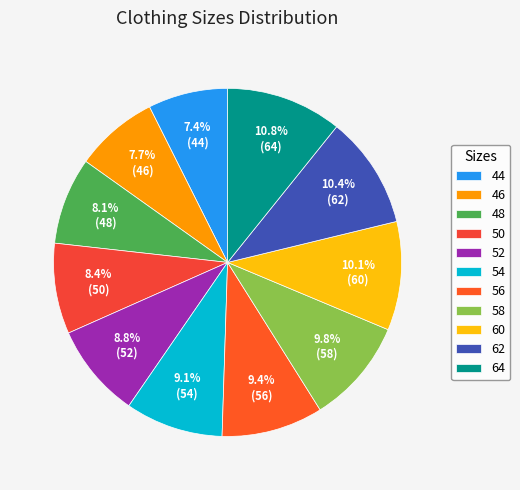

To the nearest percent, what is the difference between the largest and smallest slice percentages?

3%